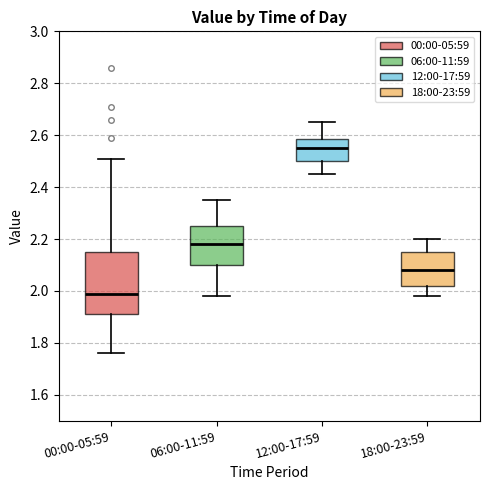

Where is the lower edge of the box for 18:00-23:59 on the y-axis? The values are not printed on the chart, so give them approximately, as read against the axis.

2.02